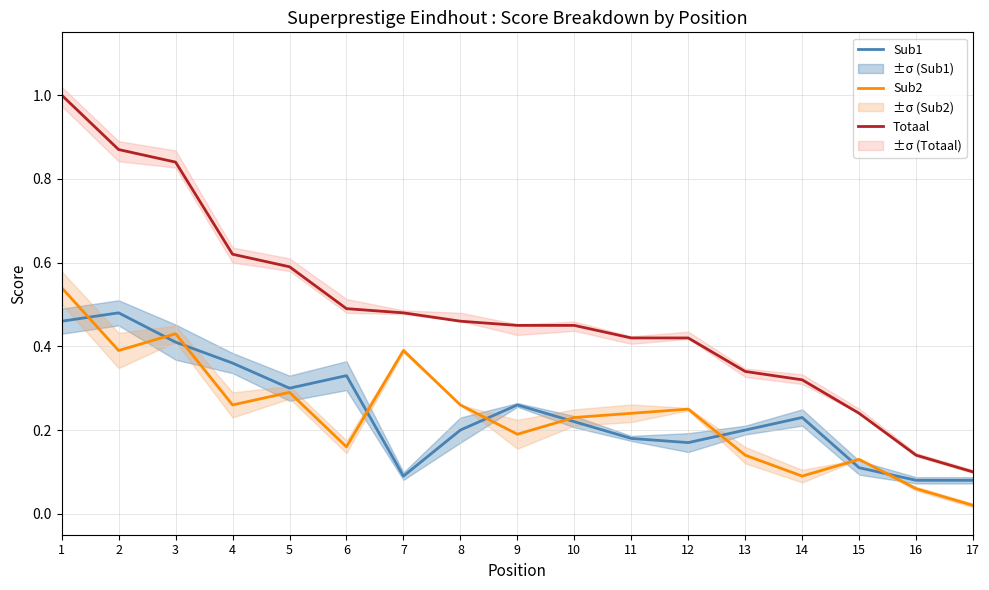

At which category is the sum across all series the highest?

1